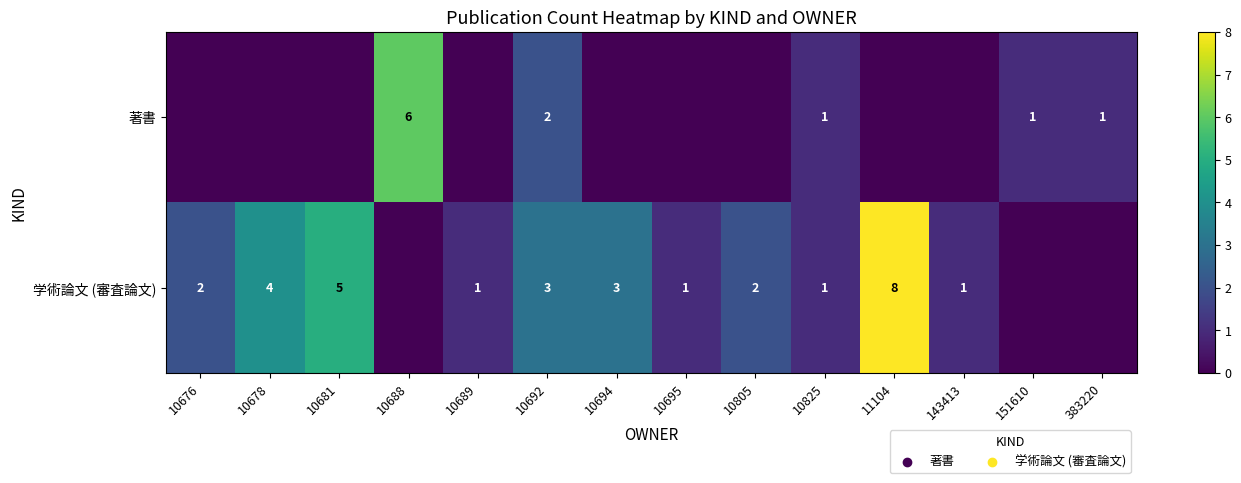

Which label corresponds to the smallest value in the chart?

10676